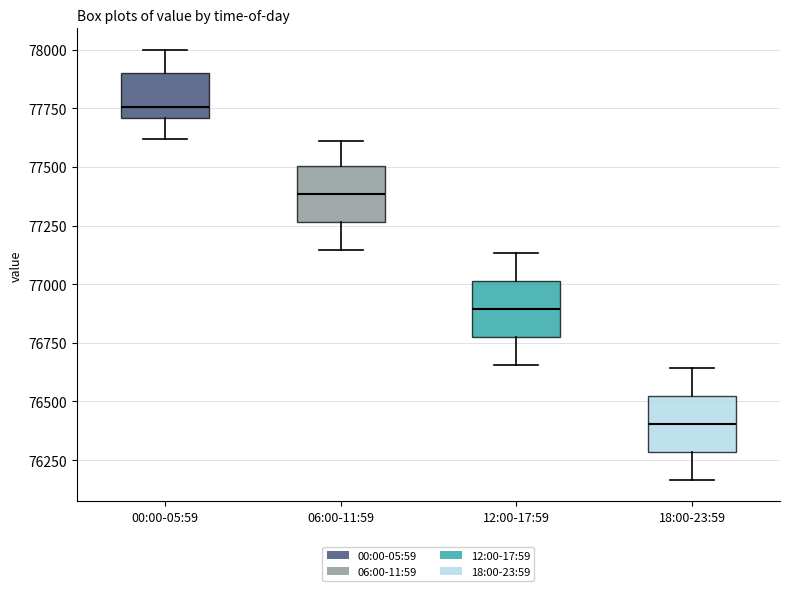

Which box has the highest median line?

00:00-05:59